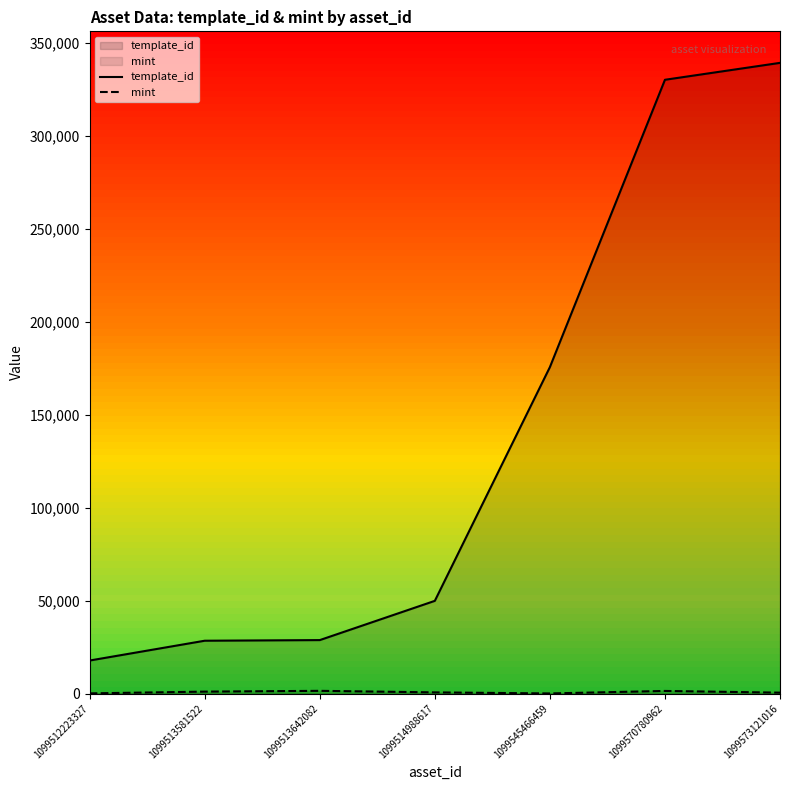

At how many categories does at least one series exceed 286985?

2